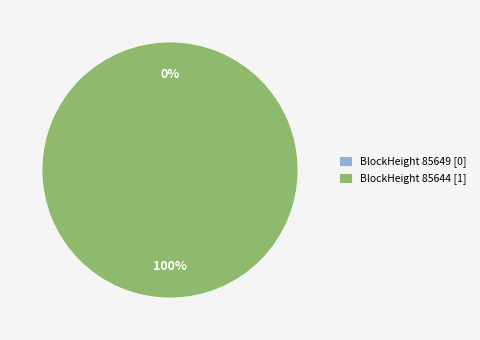

To the nearest percent, what is the combined percentage of 85644 and 85649?

100%